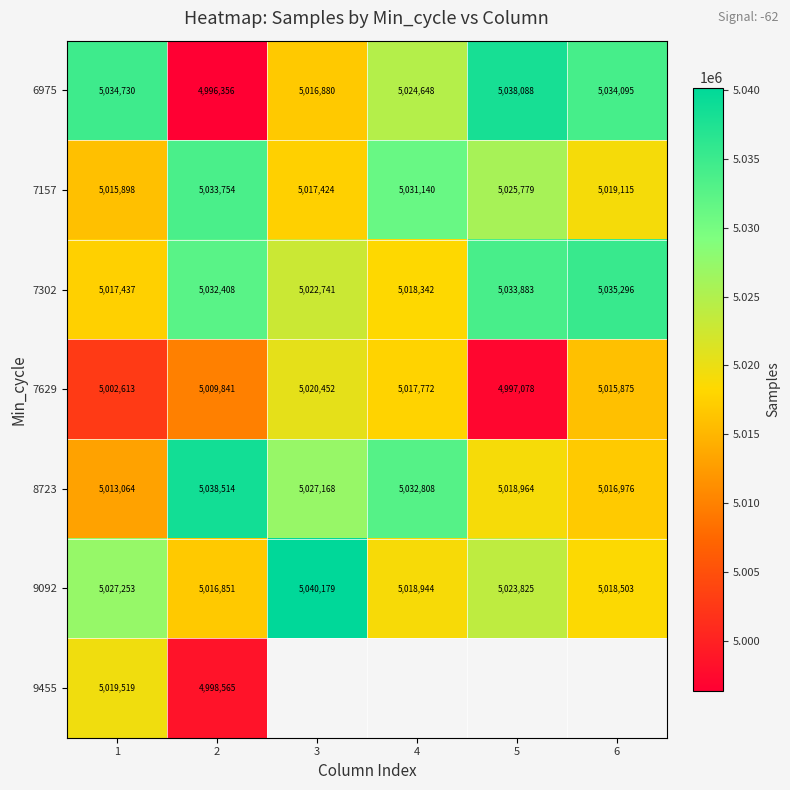

At how many categories does at least one series exceed 5002953?

6